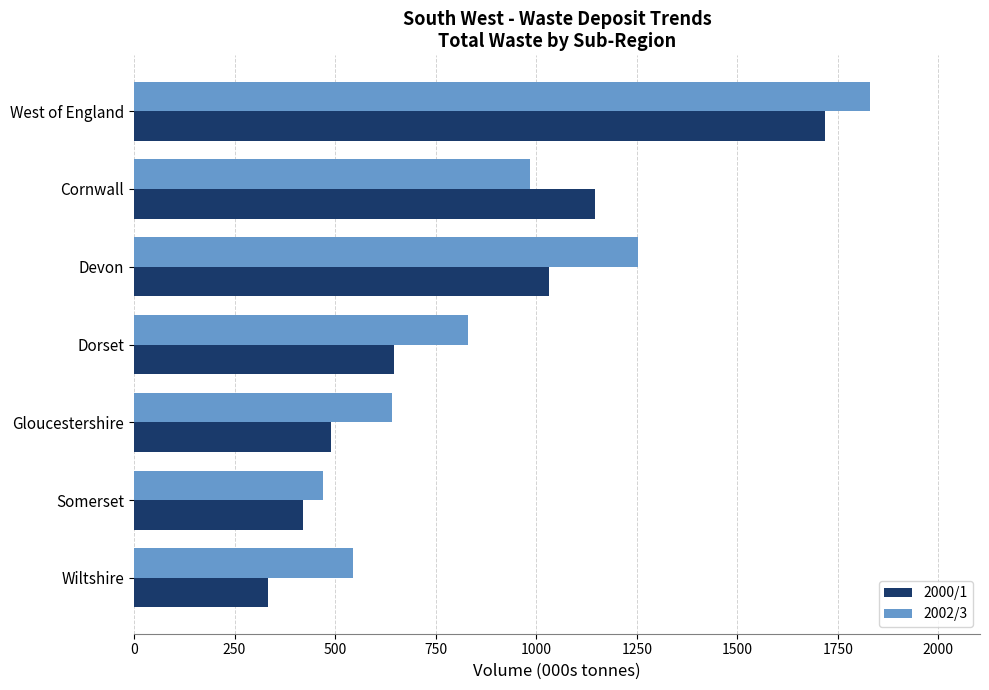

What is the difference between the maximum and minimum values in the 2000/1 series?

1386